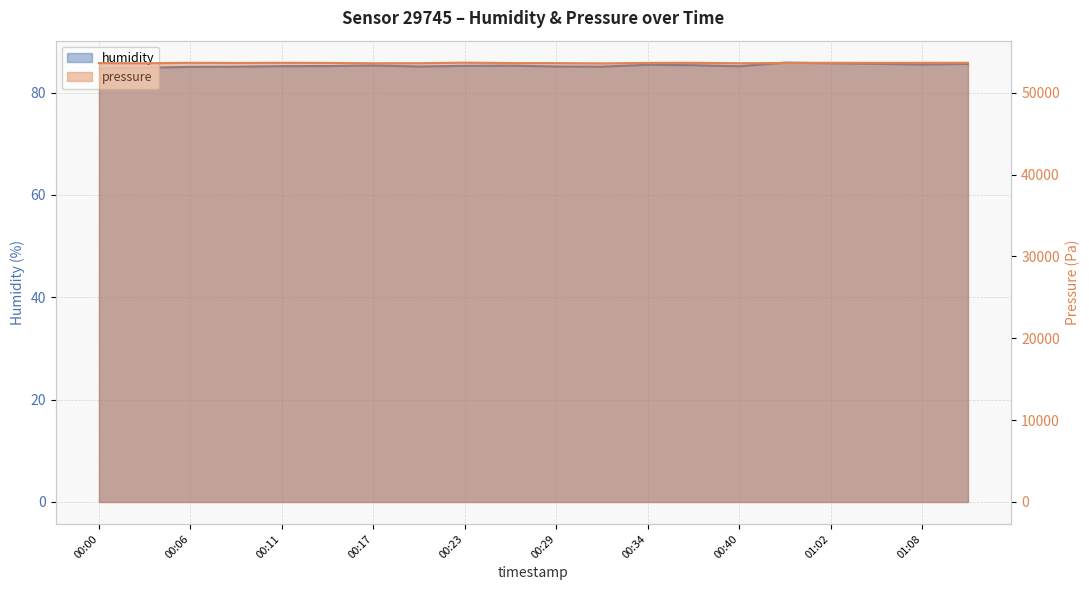

Reading right to left, transcribe all the data shown in this chart.

humidity: 01:10=85.6	01:08=85.5	01:05=85.6	01:02=85.8	01:33=85.9	00:40=85.2	00:37=85.4	00:34=85.4	00:31=85.1	00:29=85.1	00:26=85.3	00:23=85.2	00:20=85.1	00:17=85.3	00:14=85.2	00:11=85.2	00:09=85.1	00:06=85.0	00:03=84.9	00:00=84.7
pressure: 01:10=53658.7	01:08=53653.6	01:05=53650.6	01:02=53660.7	01:33=53639.6	00:40=53607.5	00:37=53656.7	00:34=53647.6	00:31=53588.4	00:29=53622.5	00:26=53628.5	00:23=53679.7	00:20=53609.5	00:17=53604.4	00:14=53646.6	00:11=53655.6	00:09=53642.6	00:06=53660.7	00:03=53604.4	00:00=53623.5